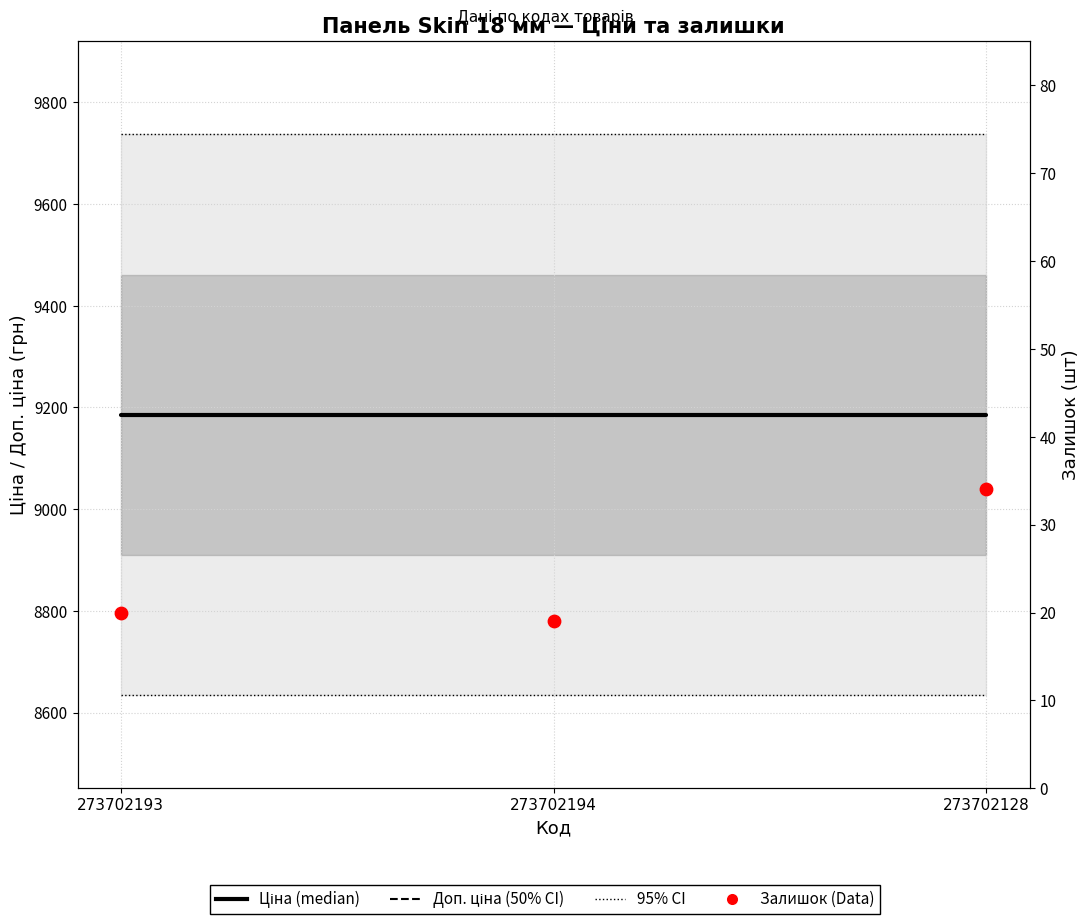

At which category is the sum across all series the highest?

273702128